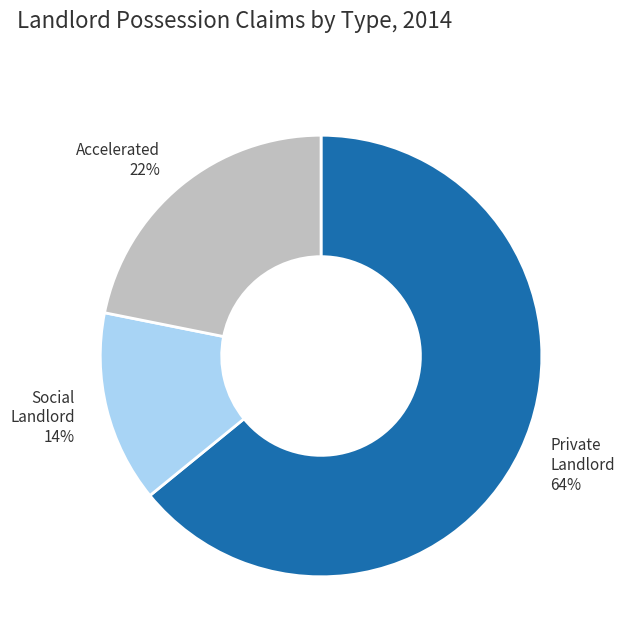

The Accelerated slice represents 32% of the pie. True or false?

False